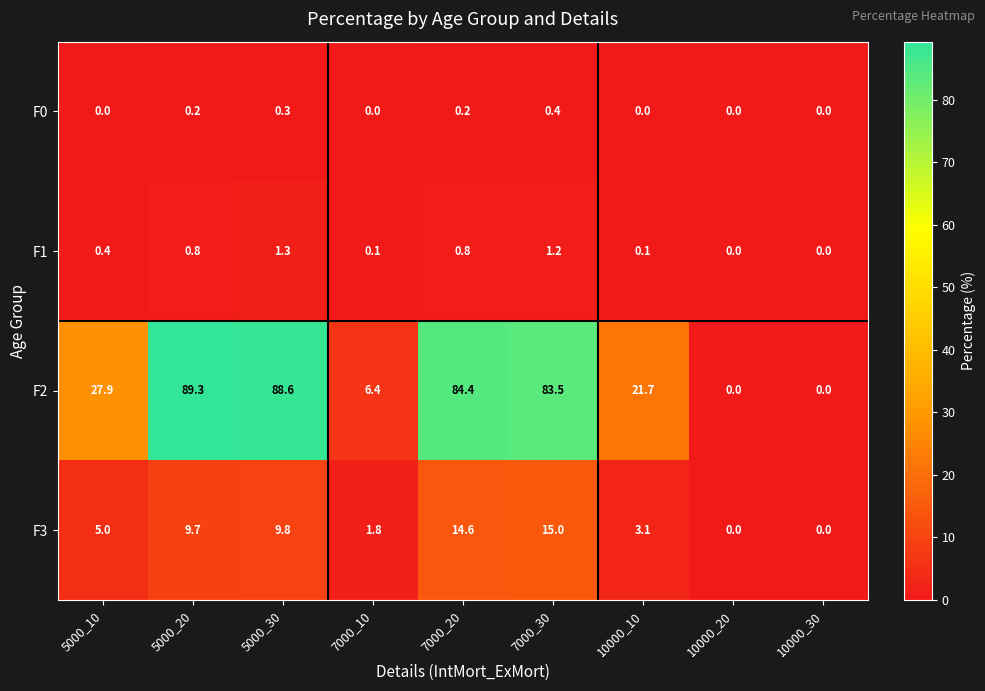

How many categories are shown in the chart?

9